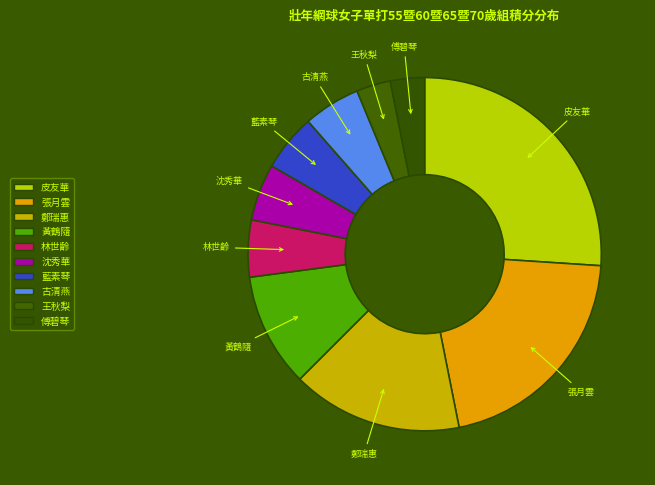

How many slices are in this pie chart?

10